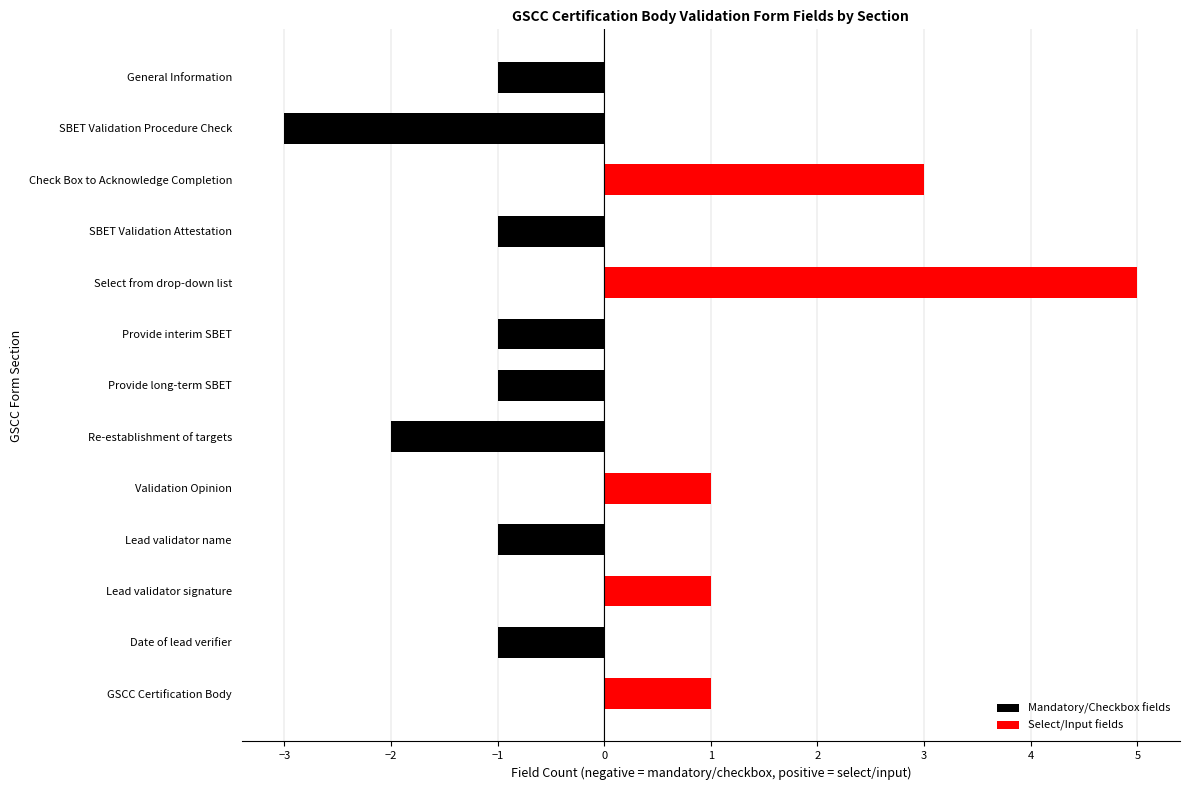

The value at SBET Validation Procedure Check is 5. True or false?

False